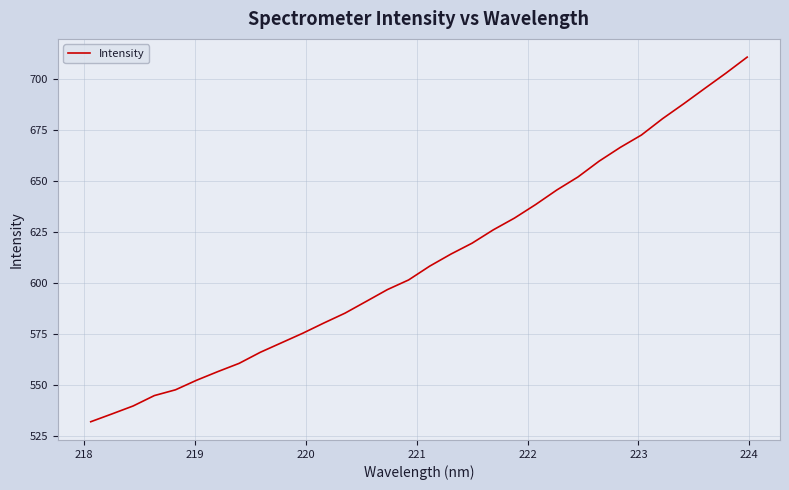

How many lines are shown in the chart?

1